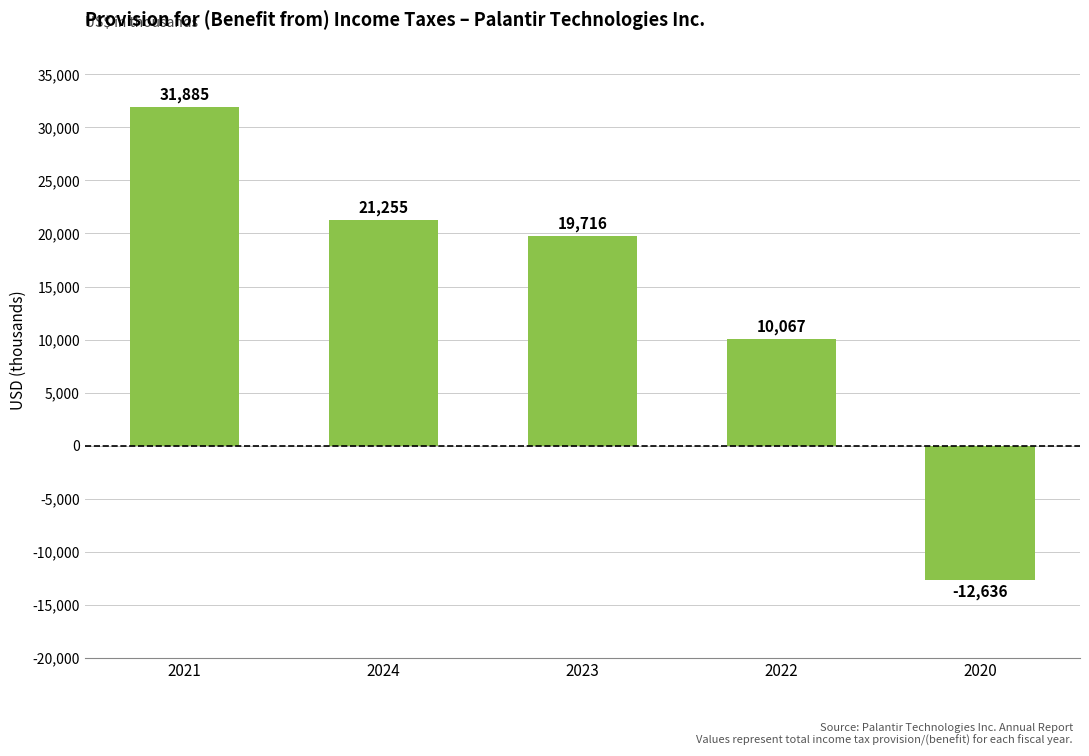

List the labels in order of value, largest first.

2021, 2024, 2023, 2022, 2020